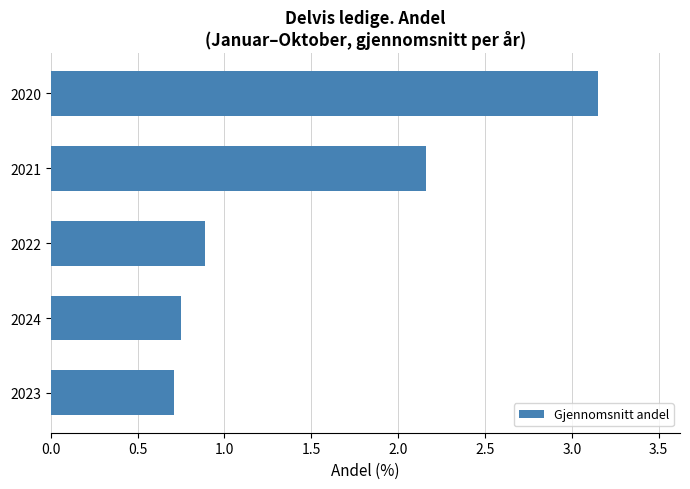

The chart shows a value of 0.9 at 2022. True or false?

True